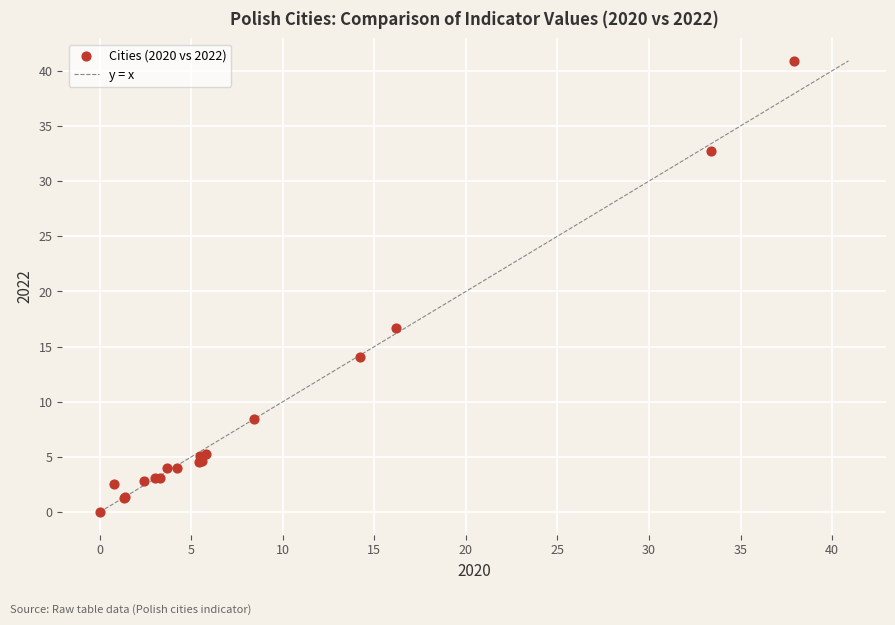

What Y value in the scatter plot is closest to 20?

16.7